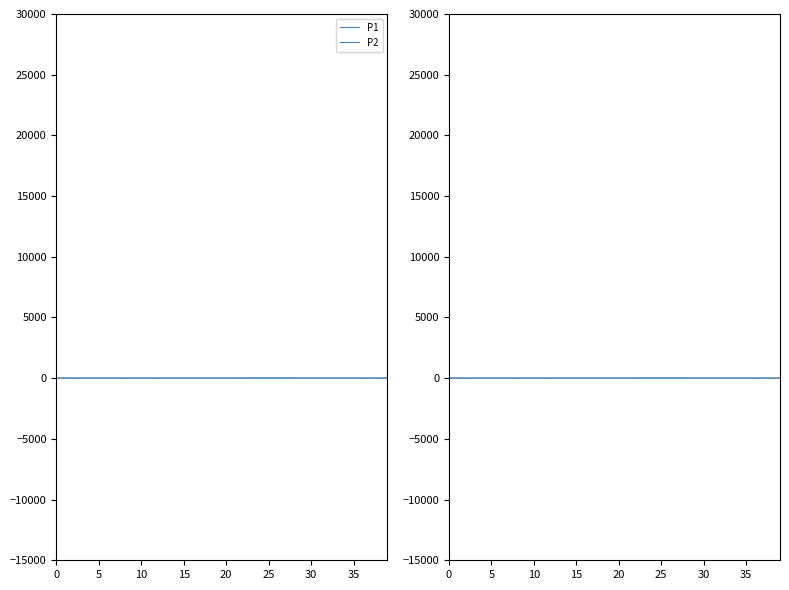

Where is the first local minimum for P2?

15